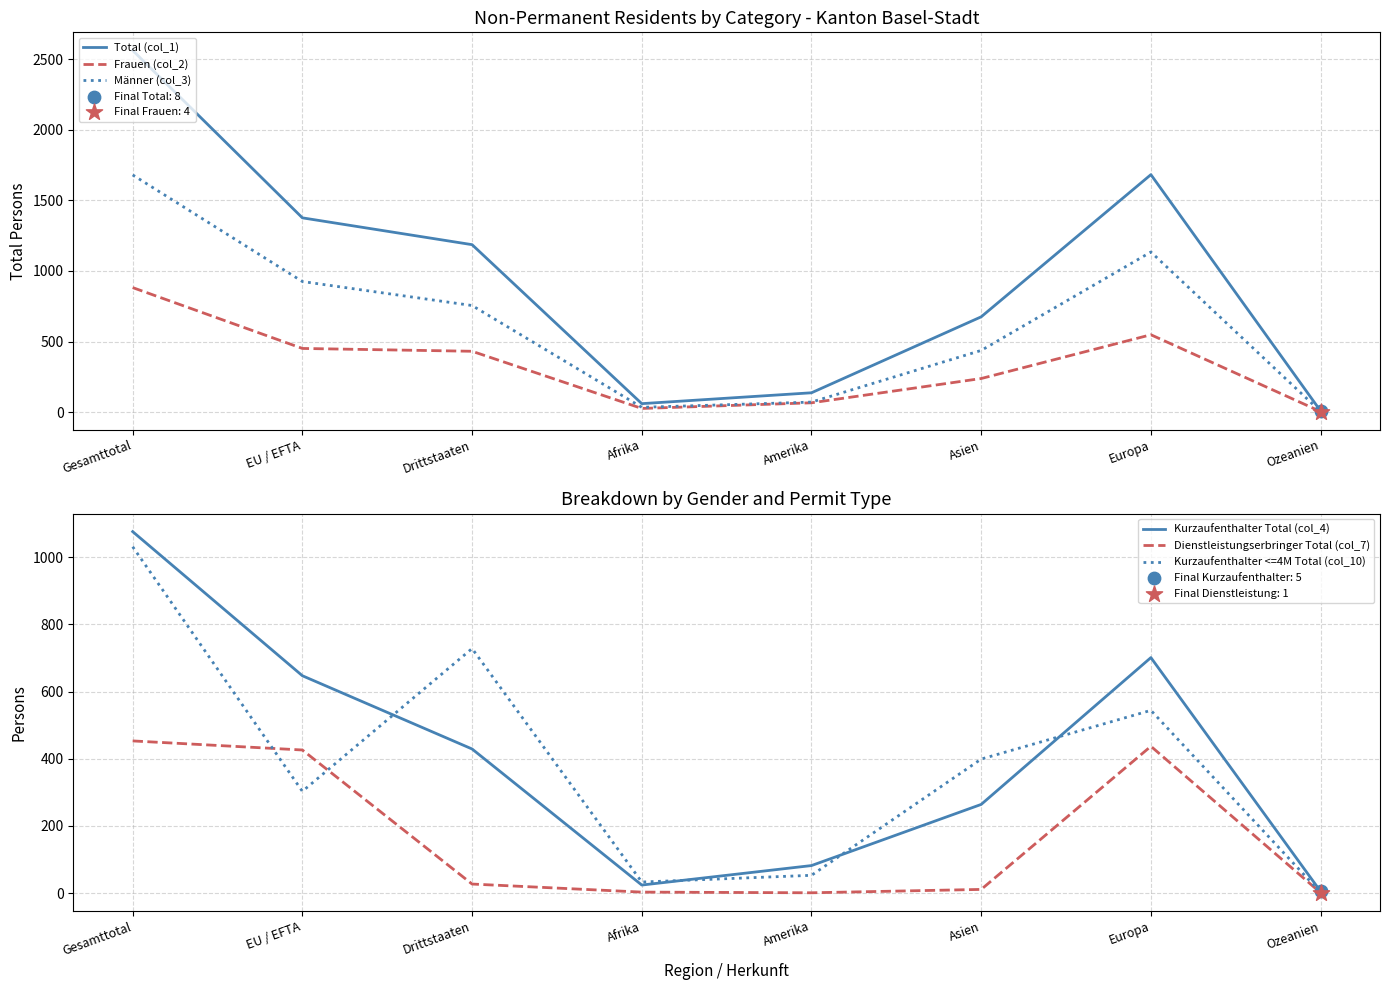

Which series has the largest Y range (max minus min)?

Total (col_1)